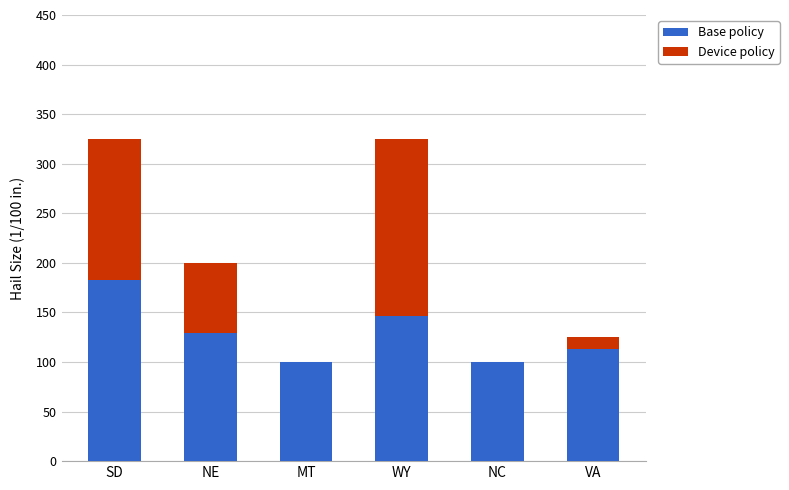

What is the total value across all series at NE?

200